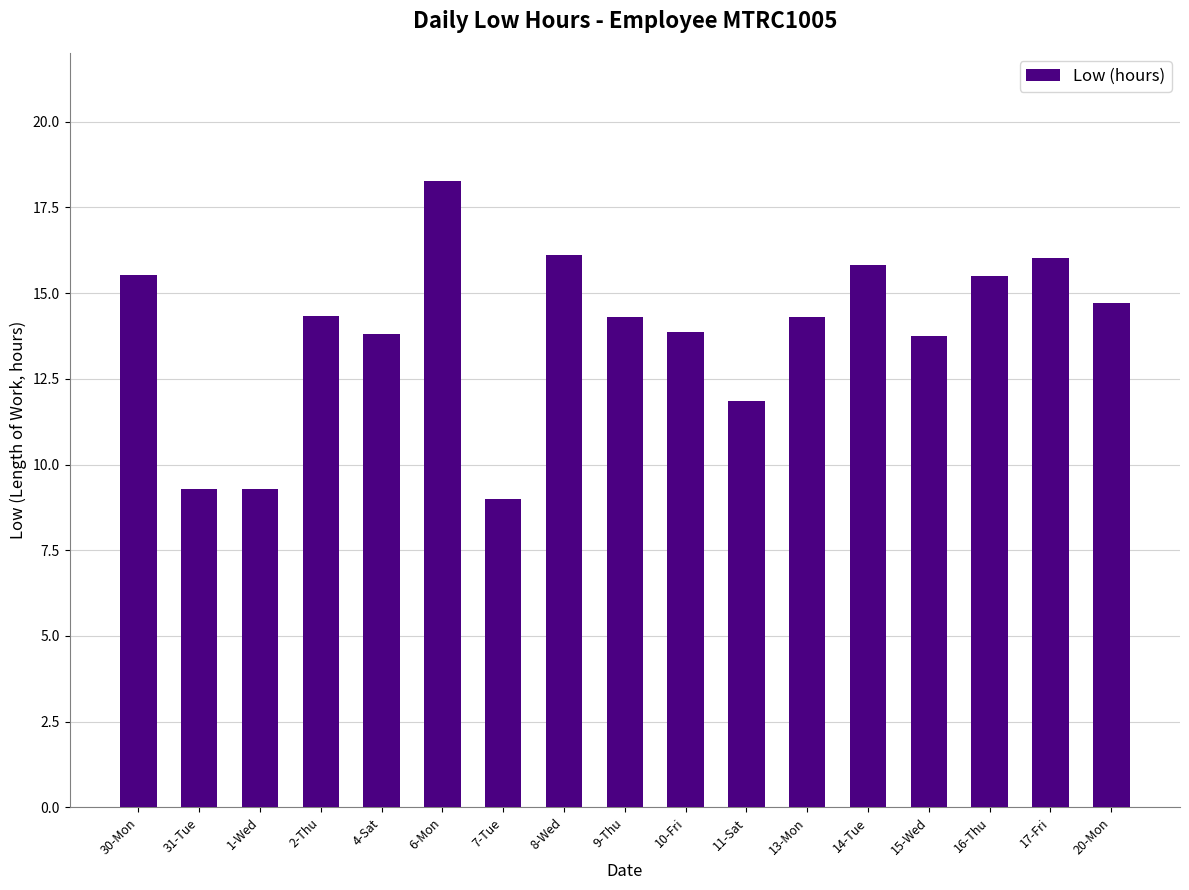

What is the greatest value displayed?

18.3